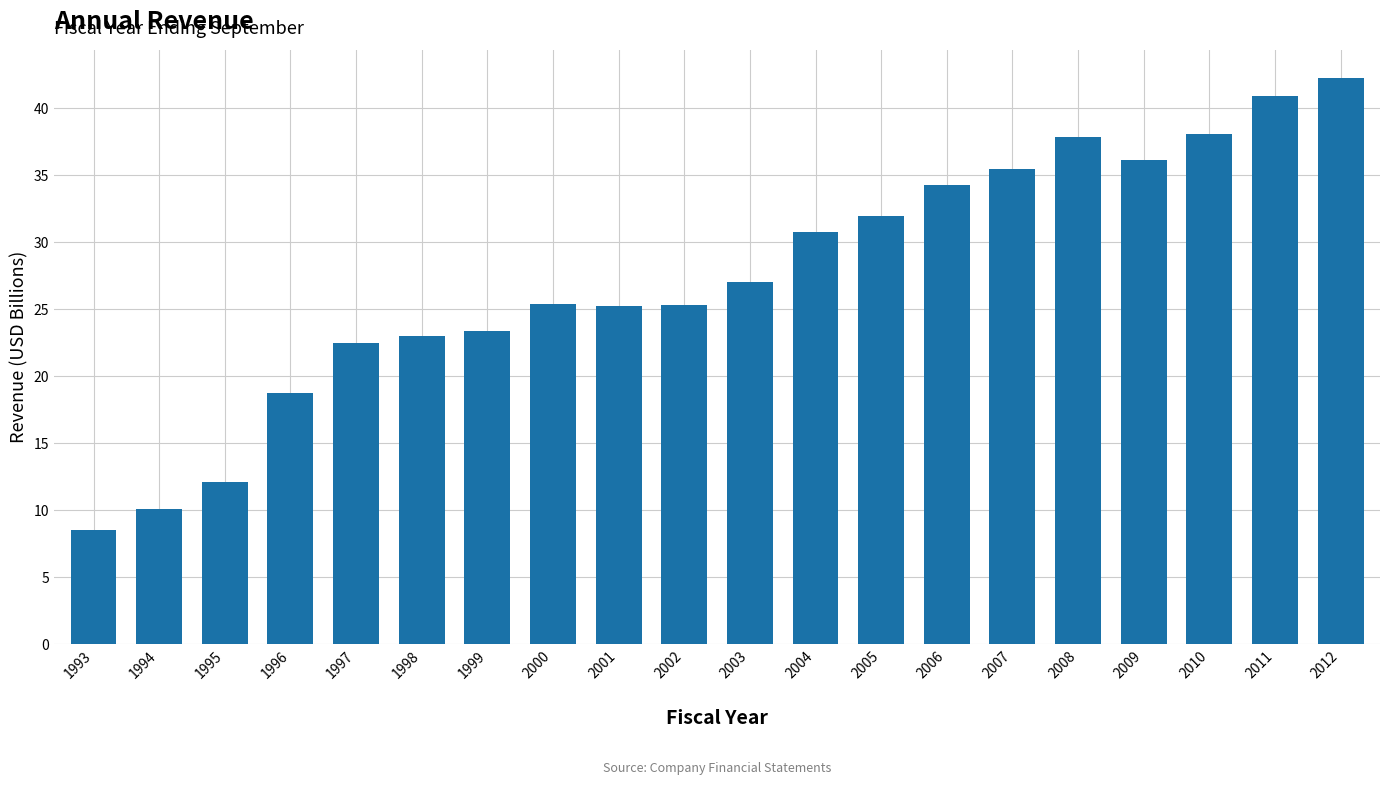

Which has a higher value, 1994 or 1996?

1996